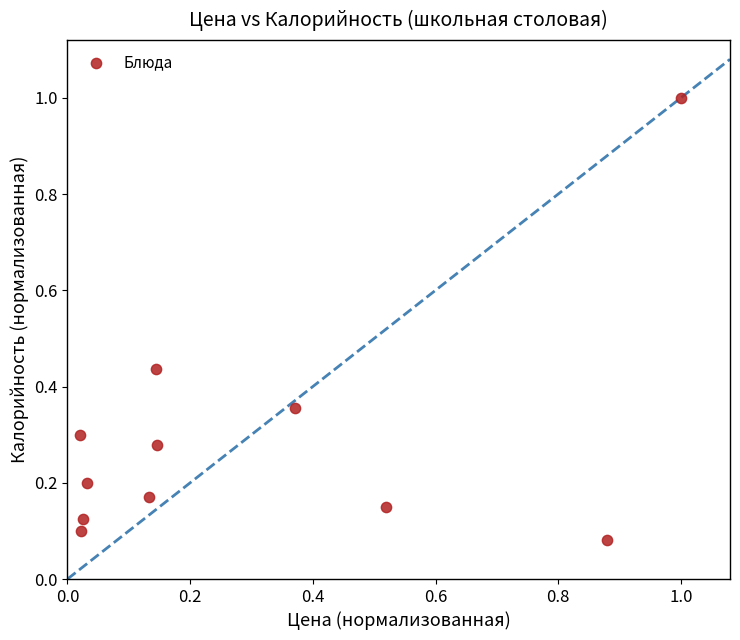

What is the range of X values (max minus min)?

1.0